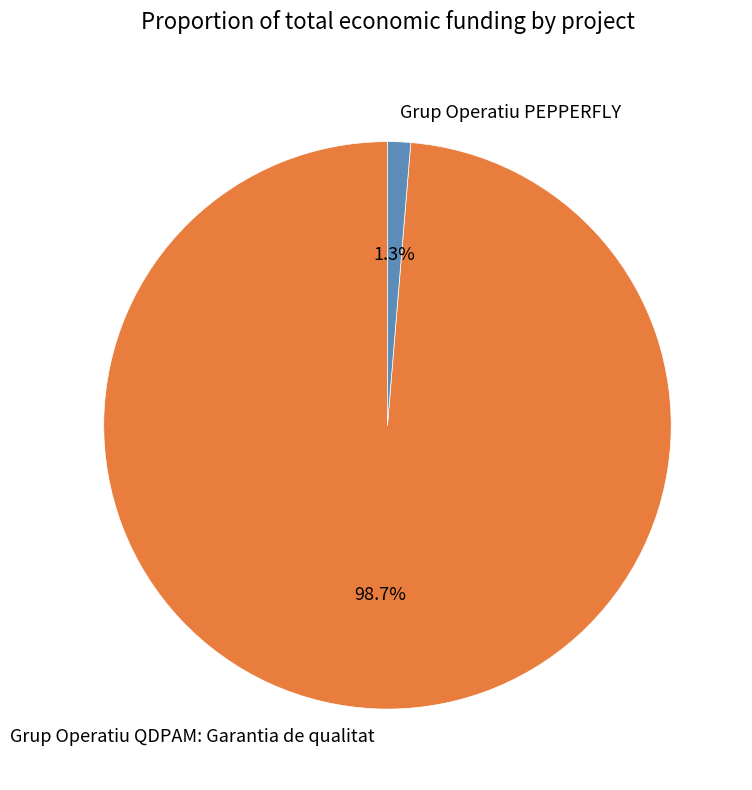

How many segments does this pie chart have?

2